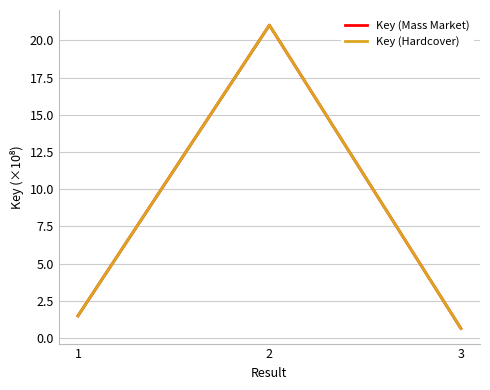

What value does the Key (Mass Market) series have at 3?

0.6